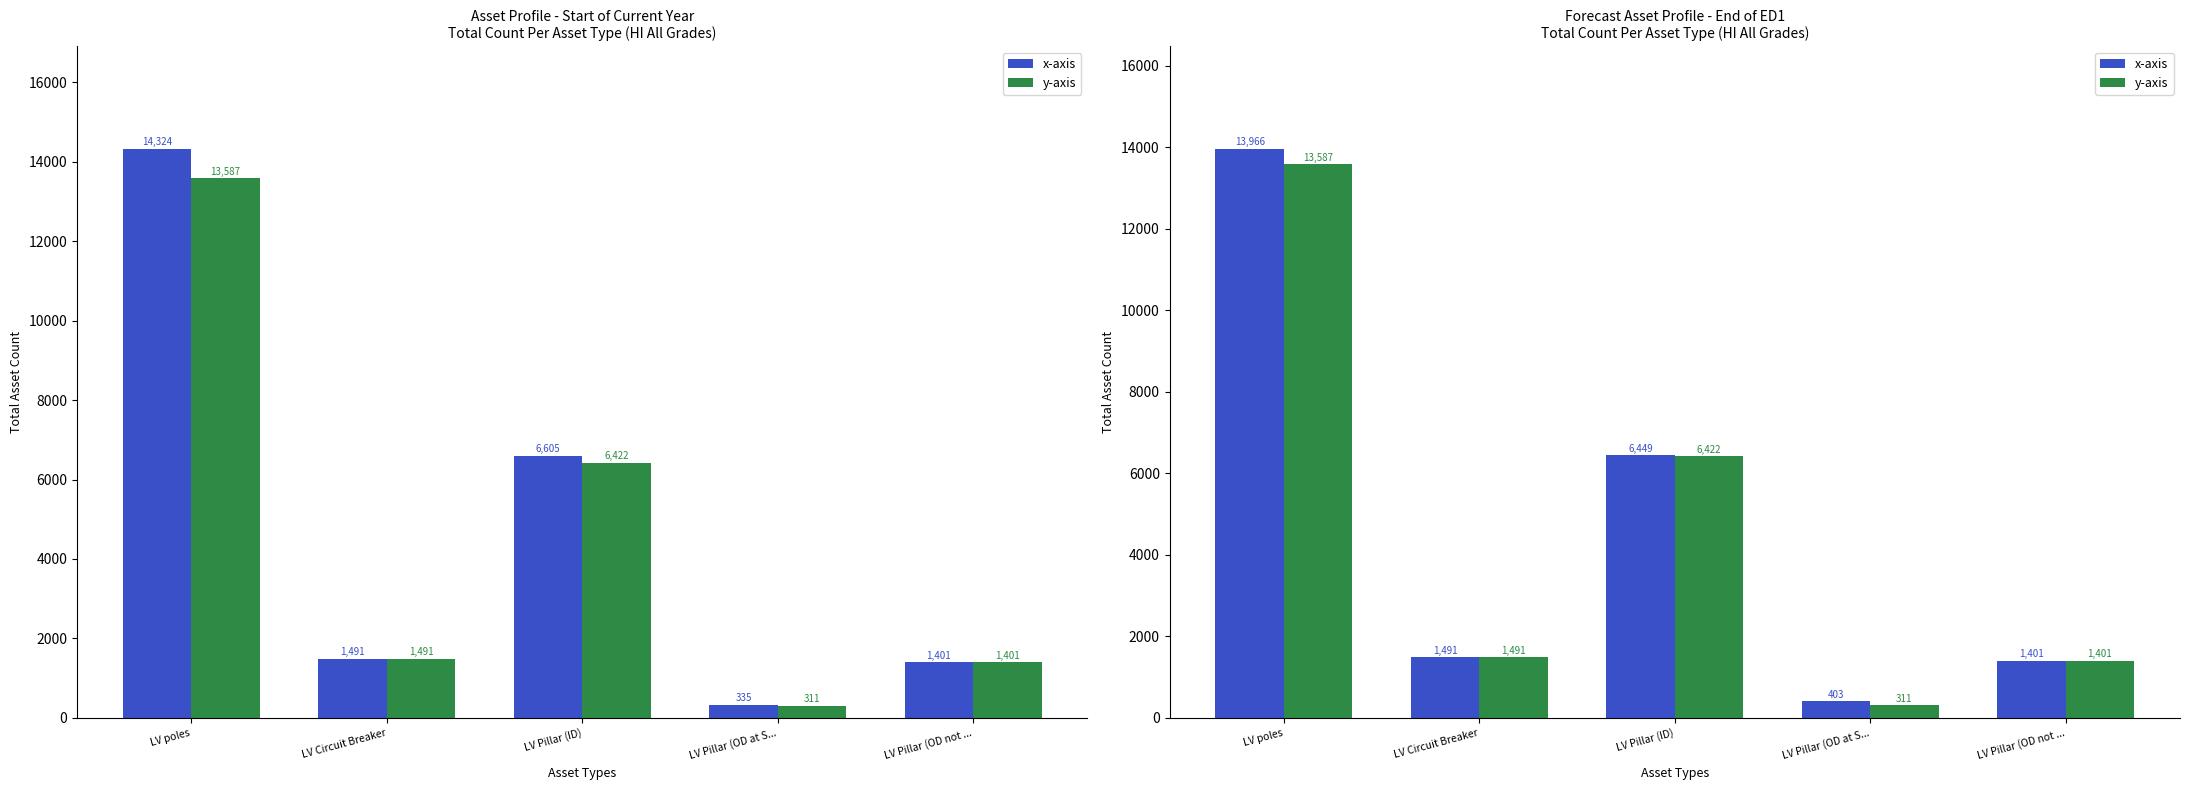

What is the difference between the x-axis values at LV Circuit Breaker and LV Pillar (OD at S...?

1088